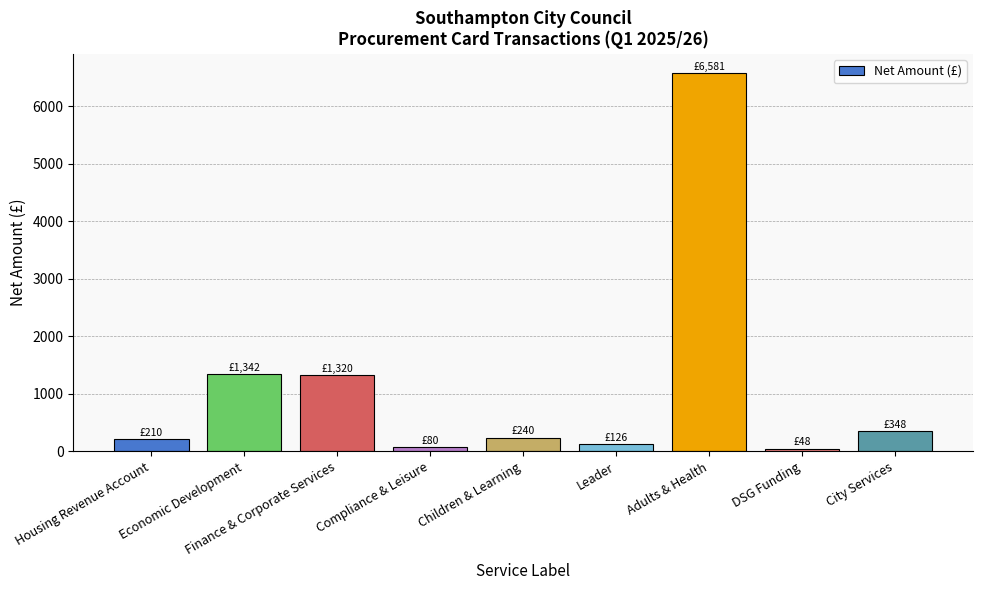

What is the label of the 9th bar from the right?

Housing Revenue Account